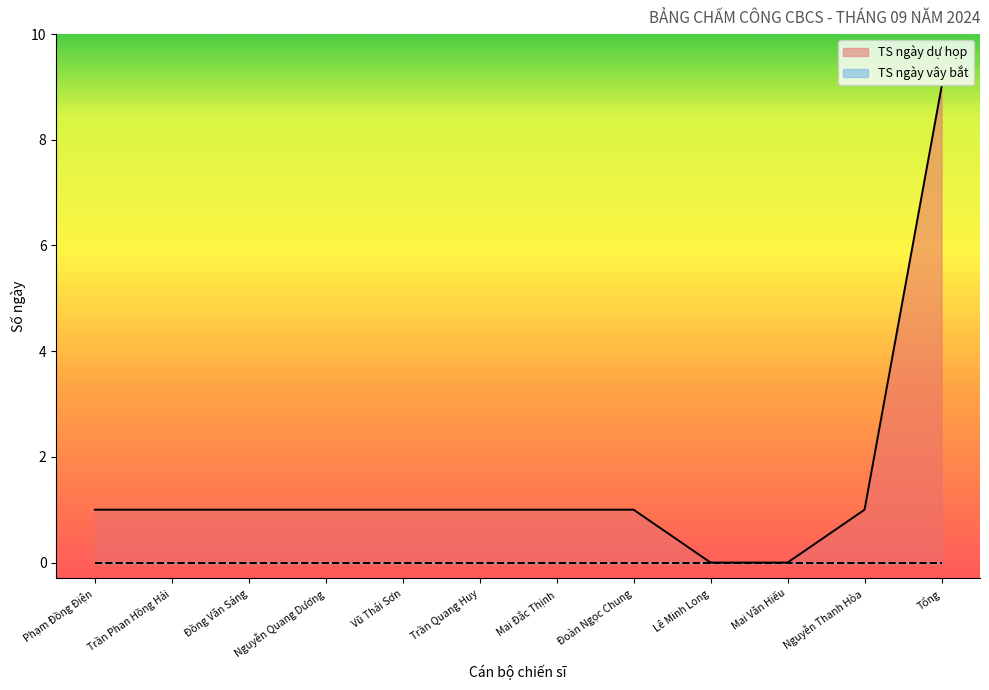

How many values are below 1?

2